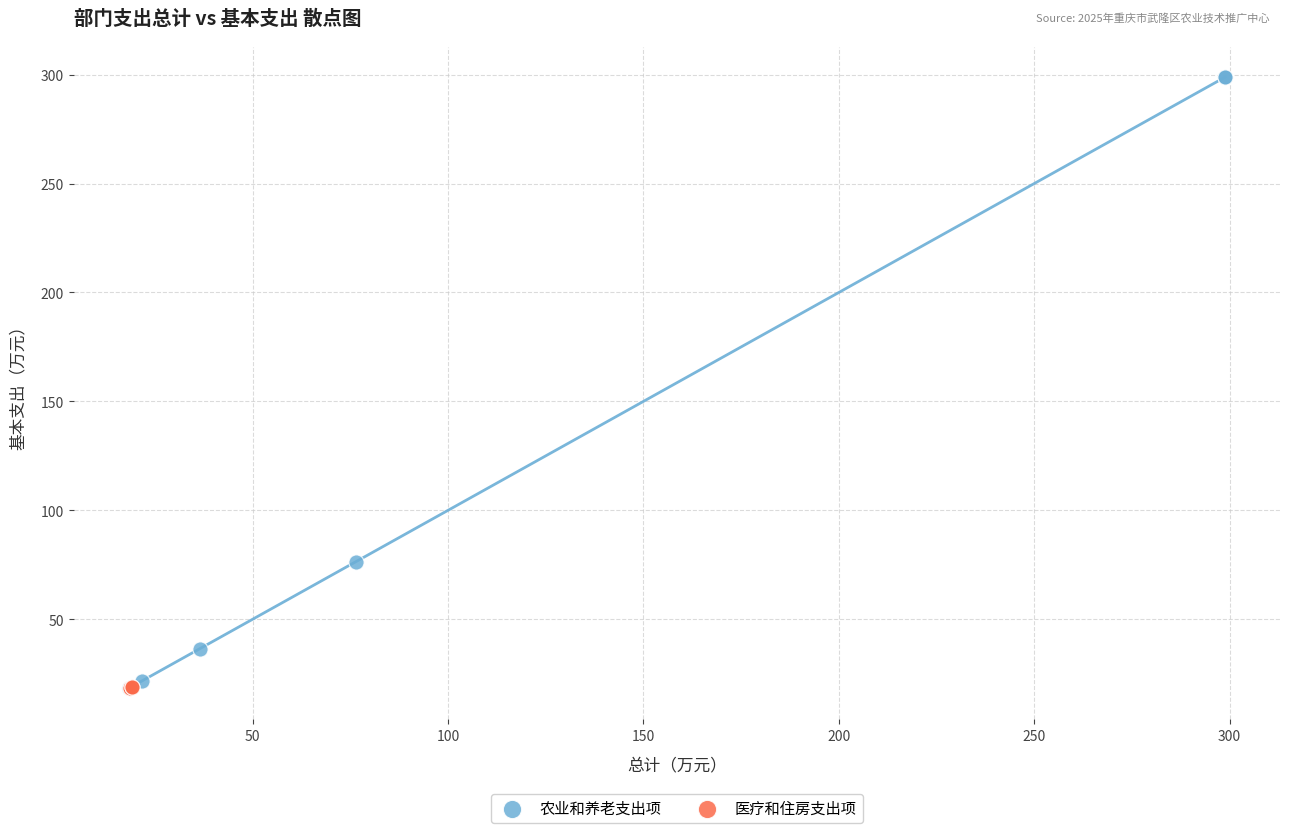

What are all the series names shown in the legend?

农业和养老支出项, 医疗和住房支出项